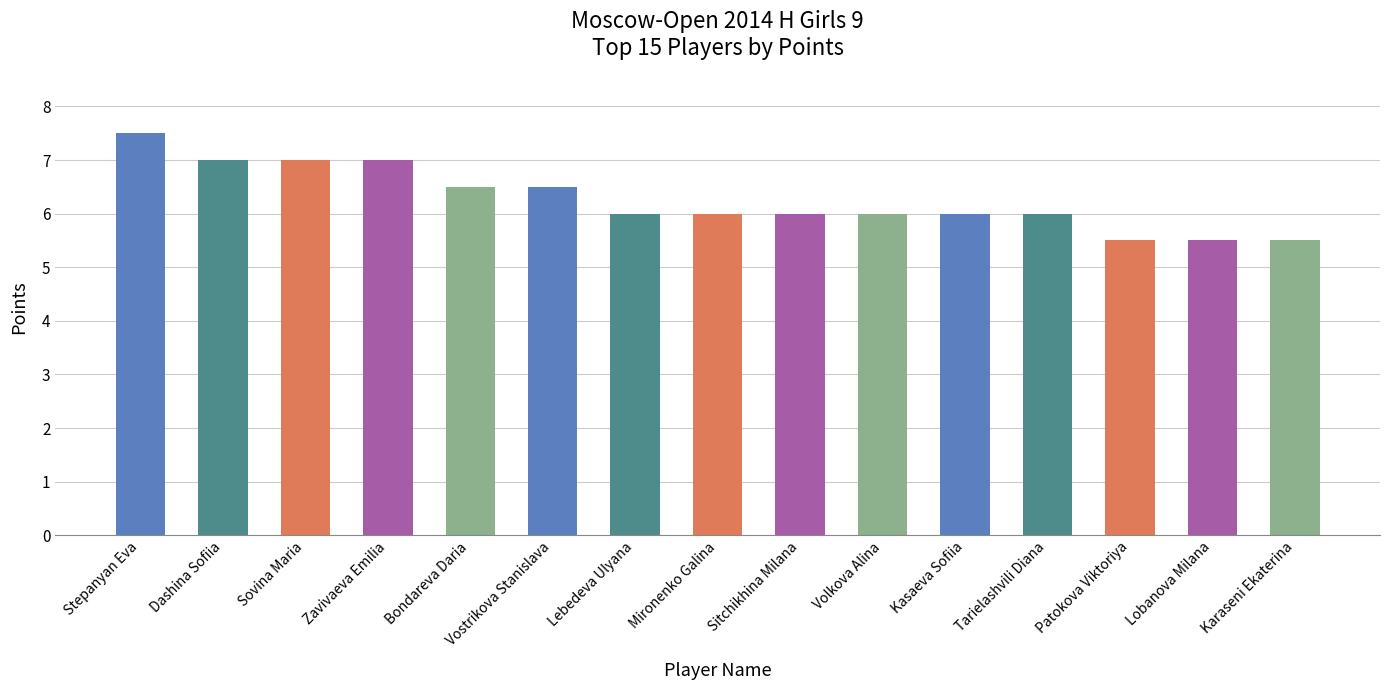

Reading right to left, extract all data points from this chart.

5.5	5.5	5.5	6.0	6.0	6.0	6.0	6.0	6.0	6.5	6.5	7.0	7.0	7.0	7.5